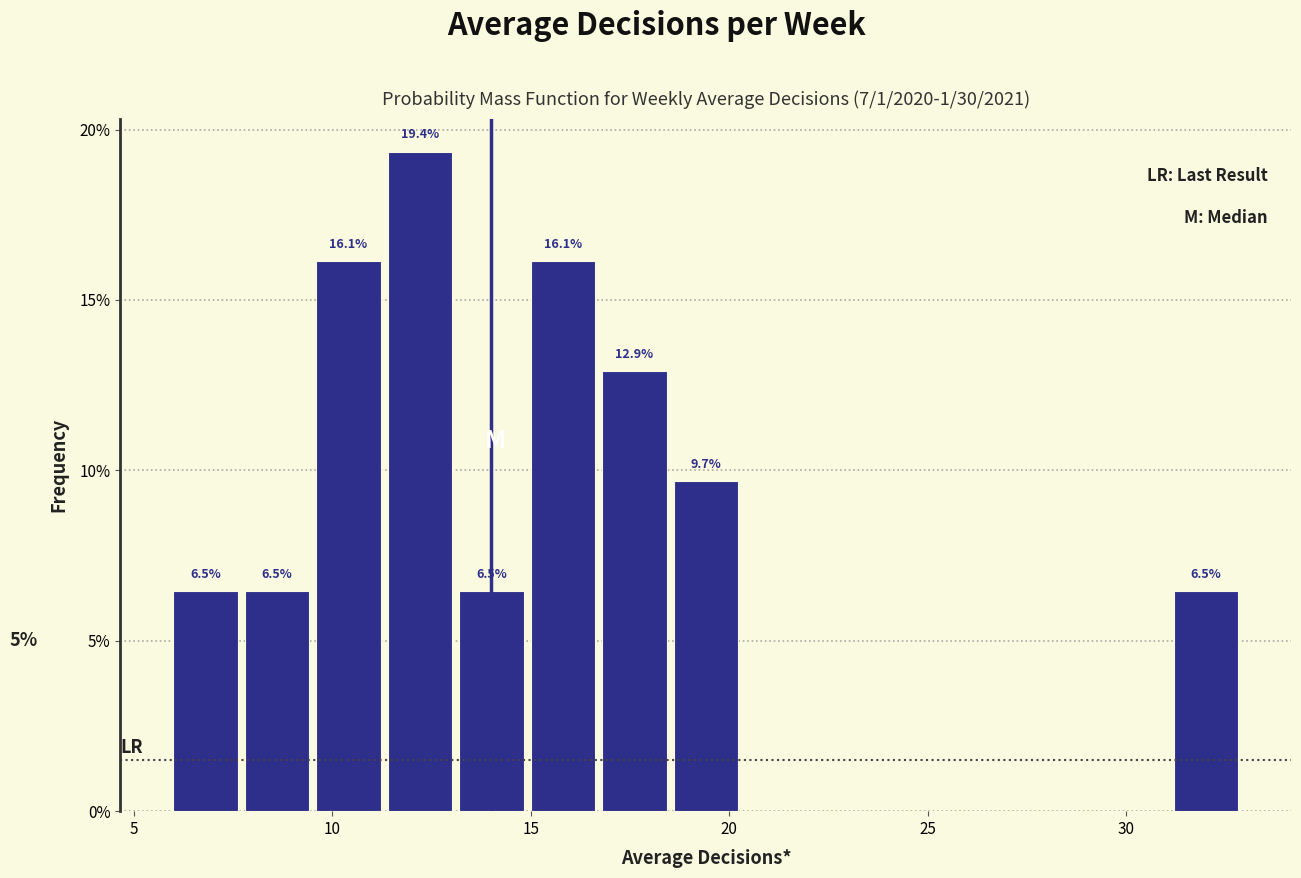

Read against the x-axis, roughly where is the centre of the tallest bar?

12.0